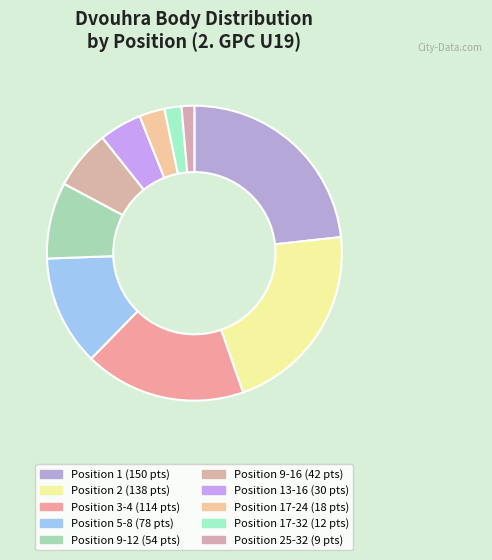

Count the number of slices in the pie.

10